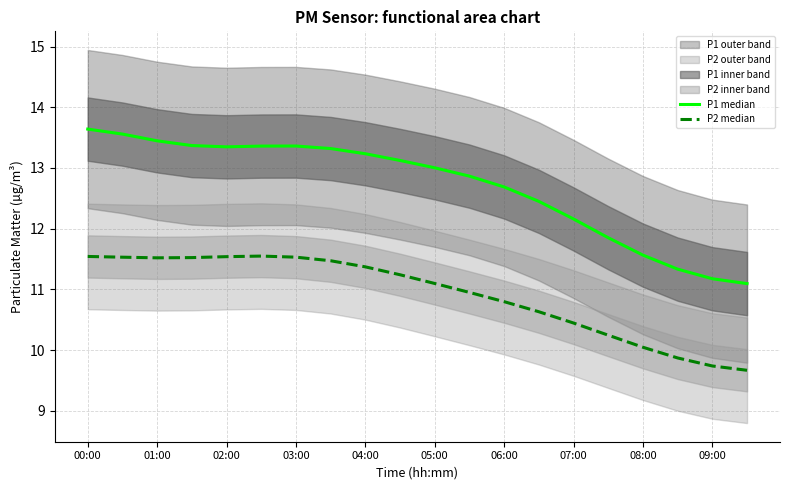

What is the spread (max minus min) of values at 03:00?

1.8